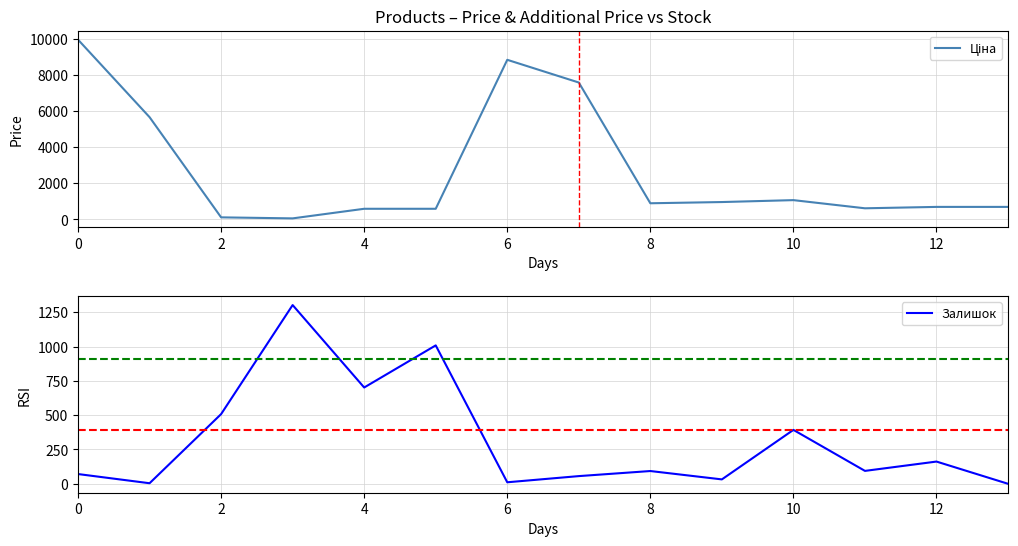

True or false: Ціна and Залишок cross at least once.

True